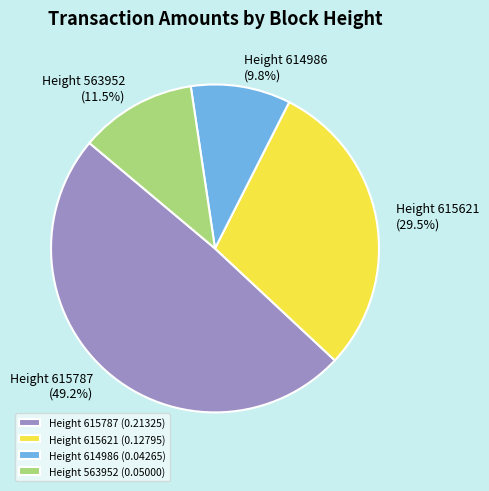

Is the sum of Height 614986 and Height 615787 greater than half?

Yes